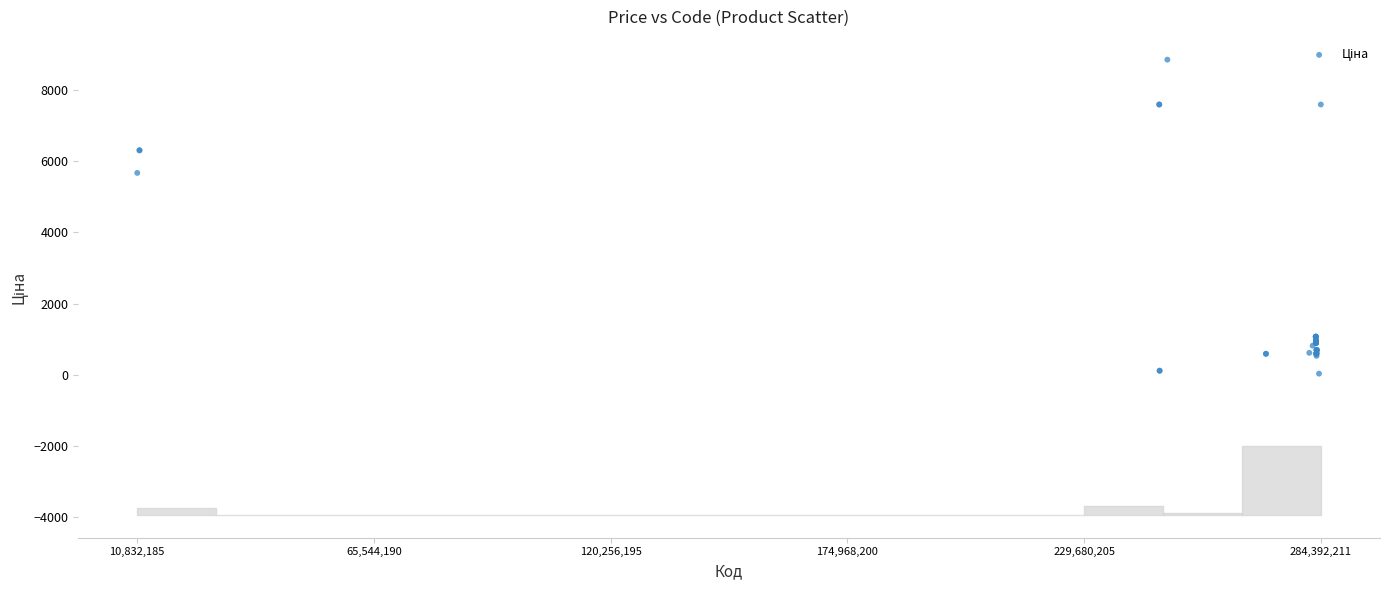

What Y value in the scatter plot is closest to 4444?

5673.8